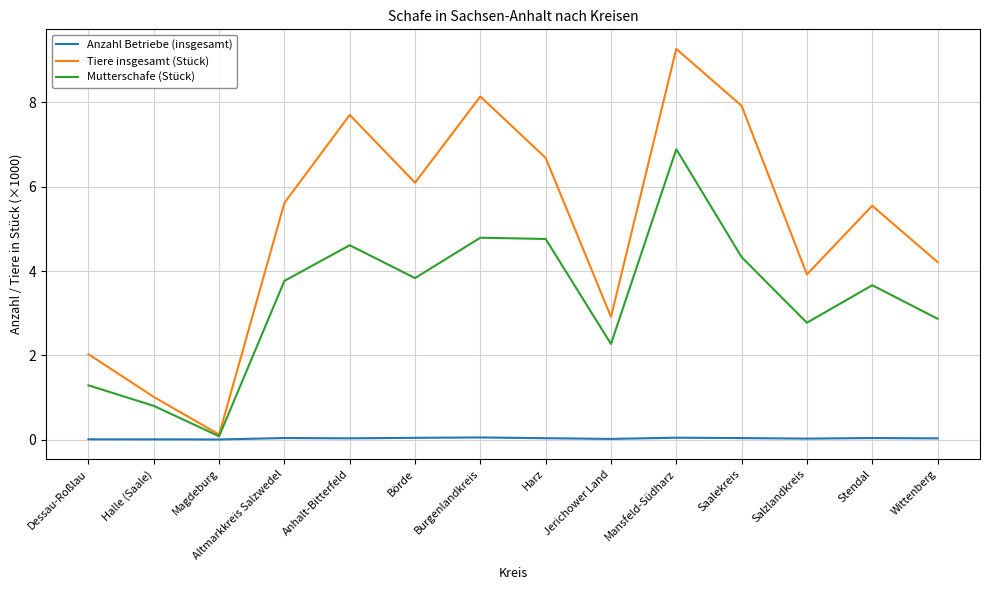

Is the value of Anzahl Betriebe (insgesamt) at Saalekreis greater than the value of Mutterschafe (Stück) at Salzlandkreis?

No